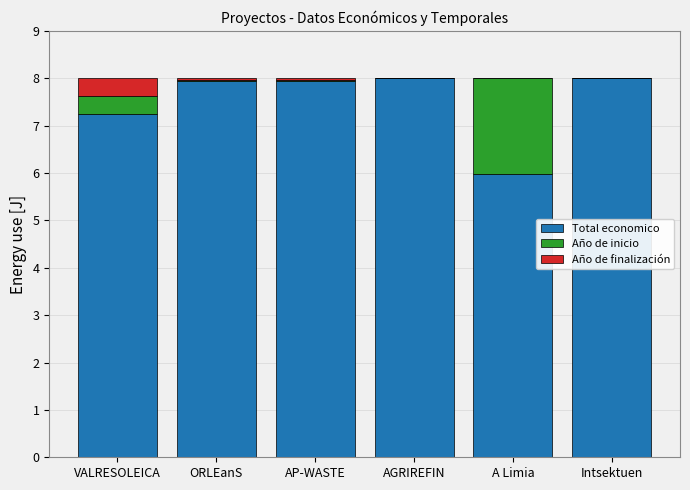

Reading right to left, transcribe the values for Total economico.

Intsektuen=8.0	A Limia=6.0	AGRIREFIN=8.0	AP-WASTE=7.9	ORLEanS=7.9	VALRESOLEICA=7.3